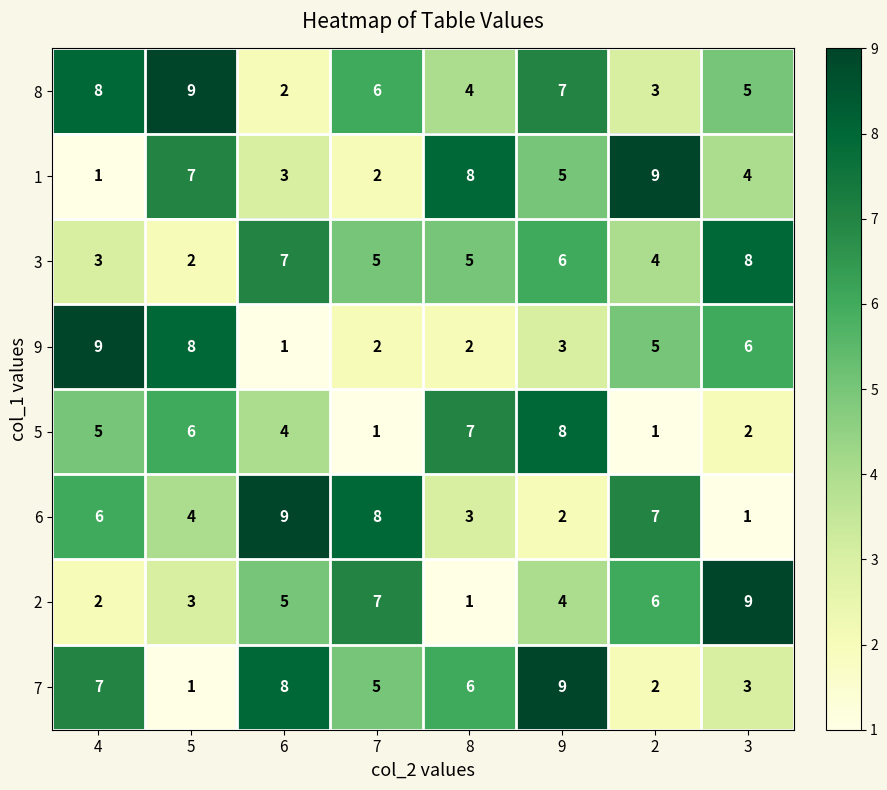

At how many categories does at least one series exceed 3?

8